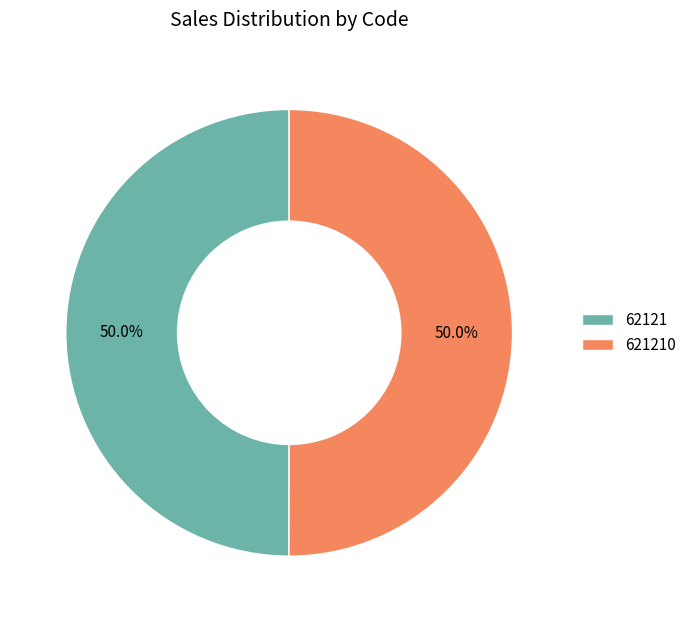

What is the ratio of the value at 621210 to the value at 62121?

1.0